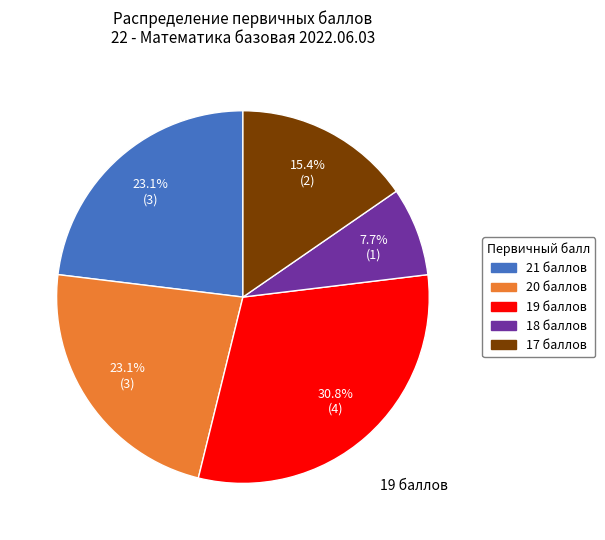

Does any single category account for the majority?

No